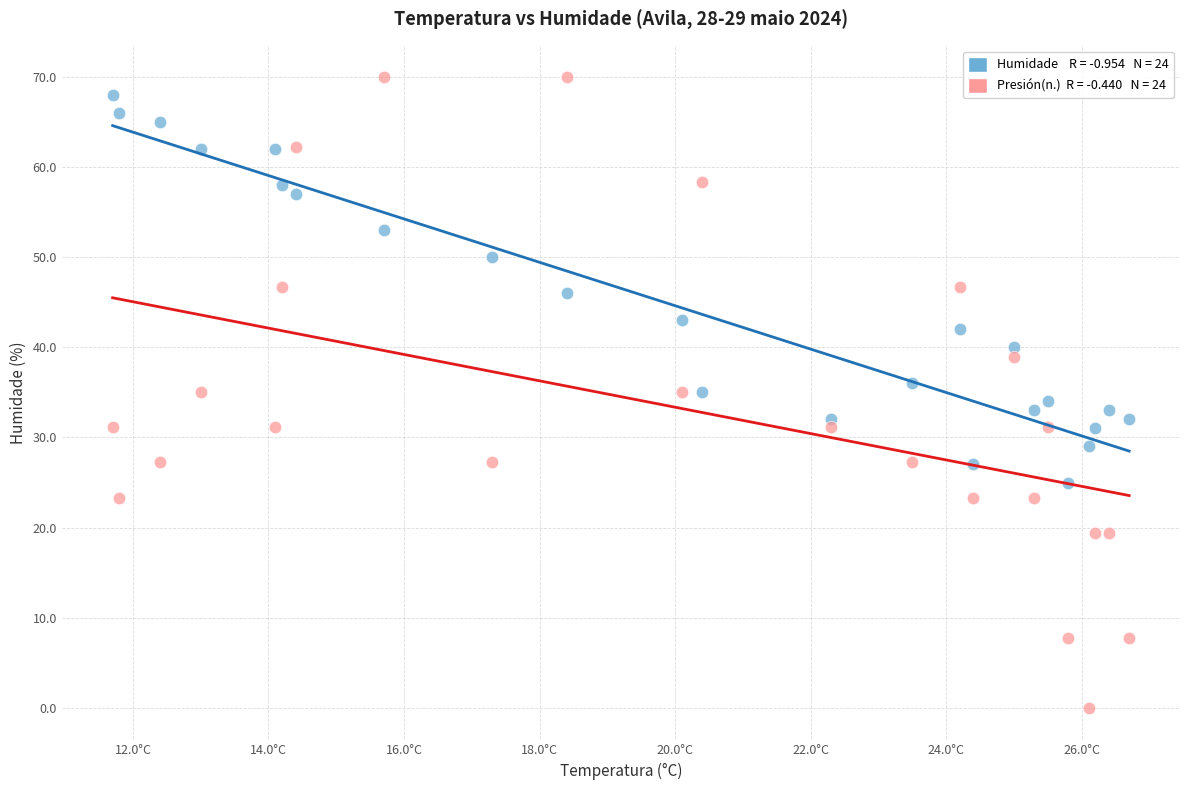

Across all data points, what is the range of Y values (max minus min)?

70.0